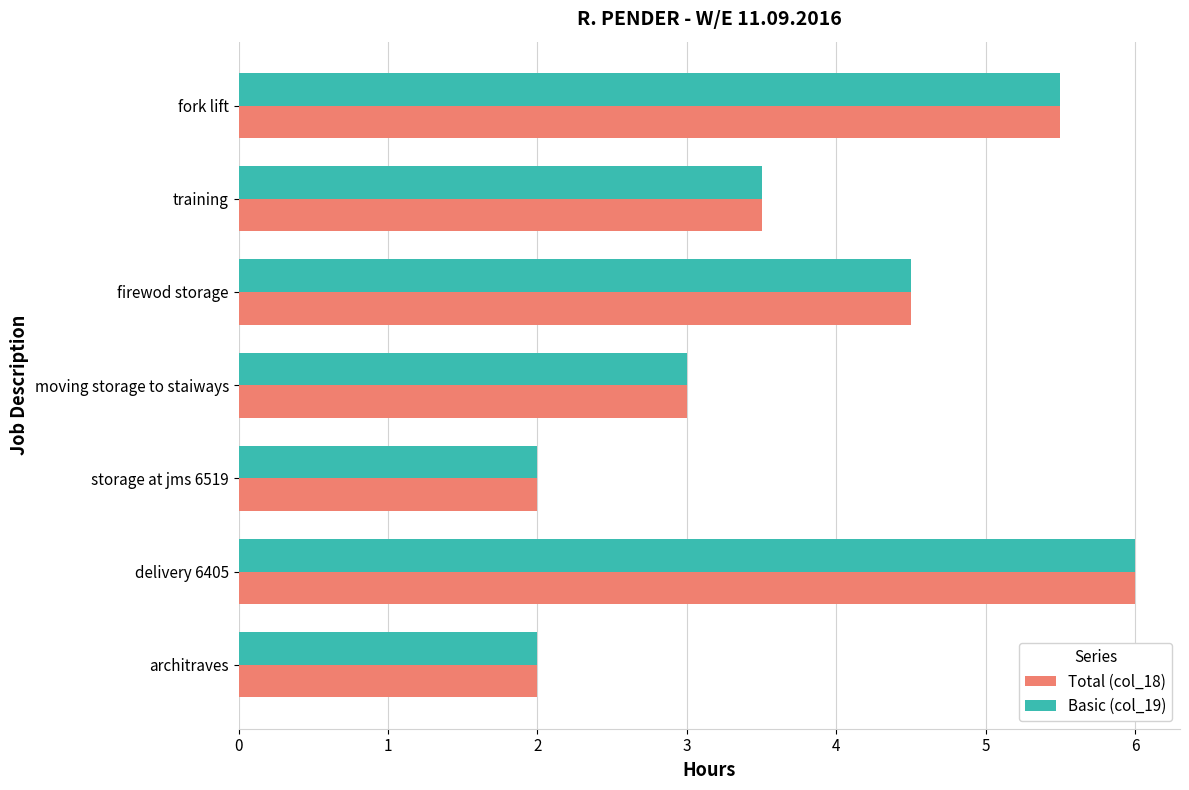

What is the lowest value of the Basic (col_19) series?

2.0